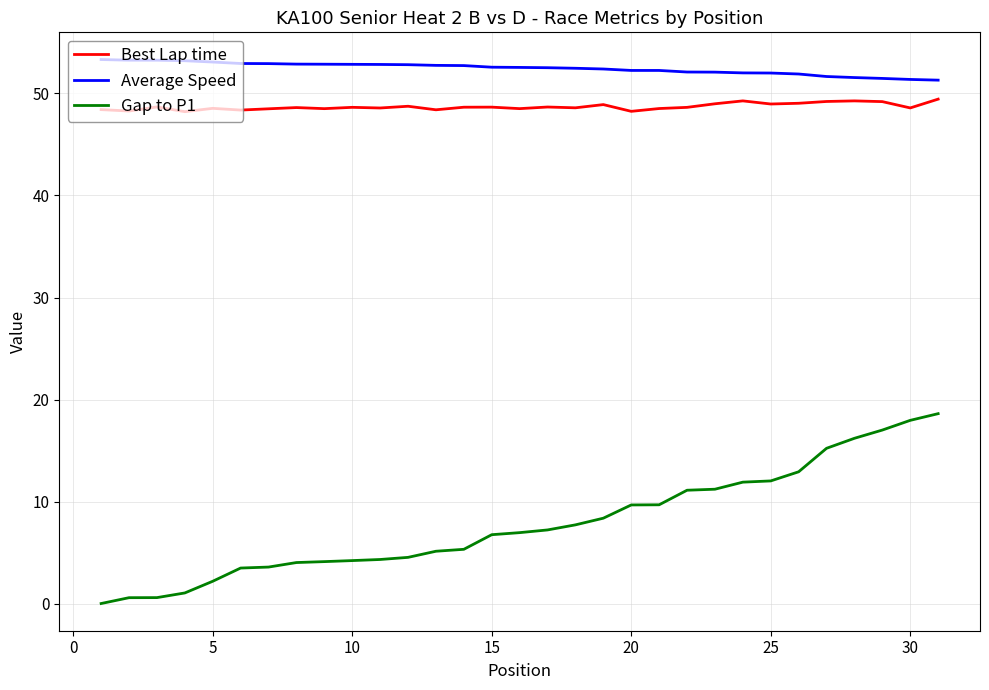

True or false: Best Lap time and Gap to P1 cross at least once.

False